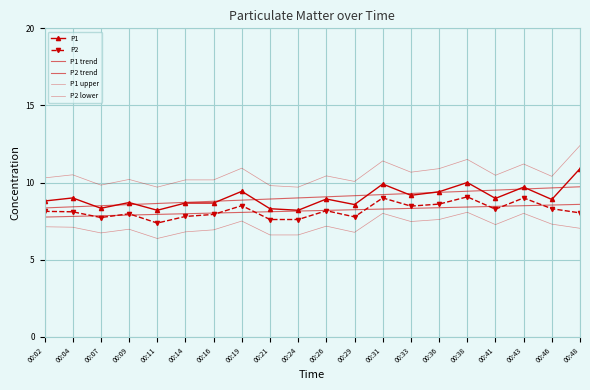

How many lines are shown in the chart?

6